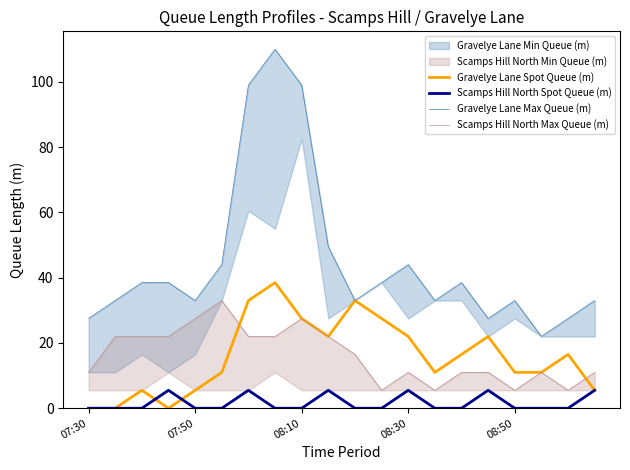

What is the greatest value displayed?

110.0